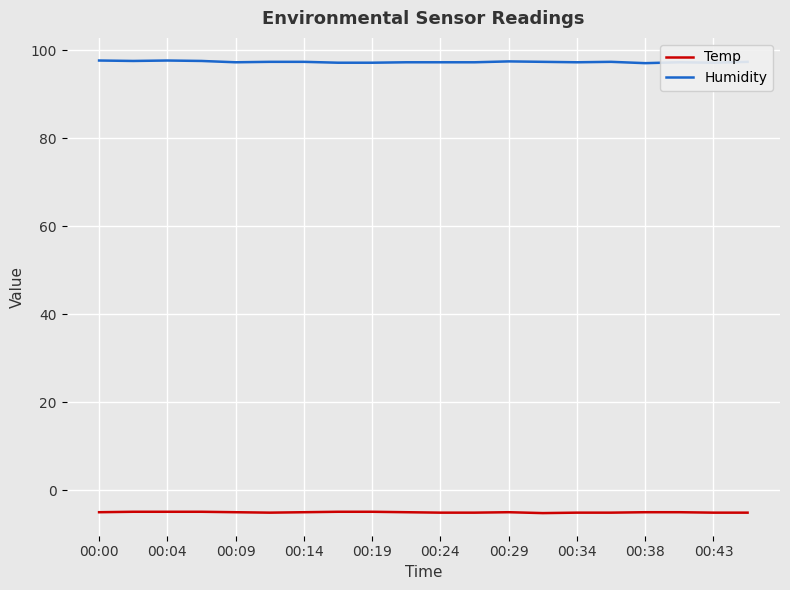

True or false: Humidity and Temp intersect in this chart.

False